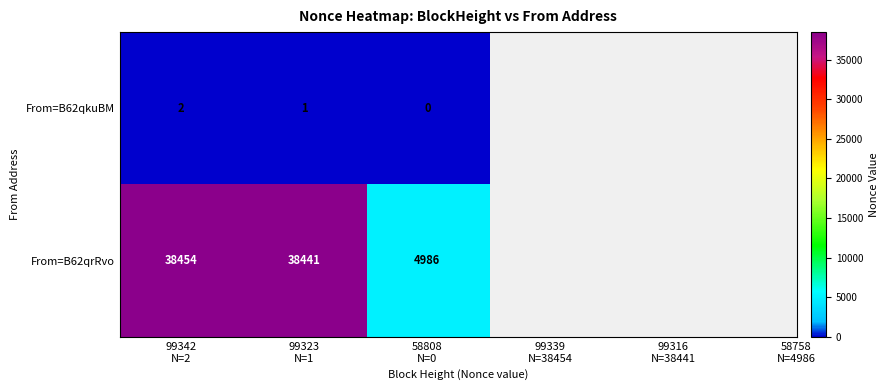

At 99323
N=1, list the series in order from smallest to largest.

From=B62qkuBM, From=B62qrRvo